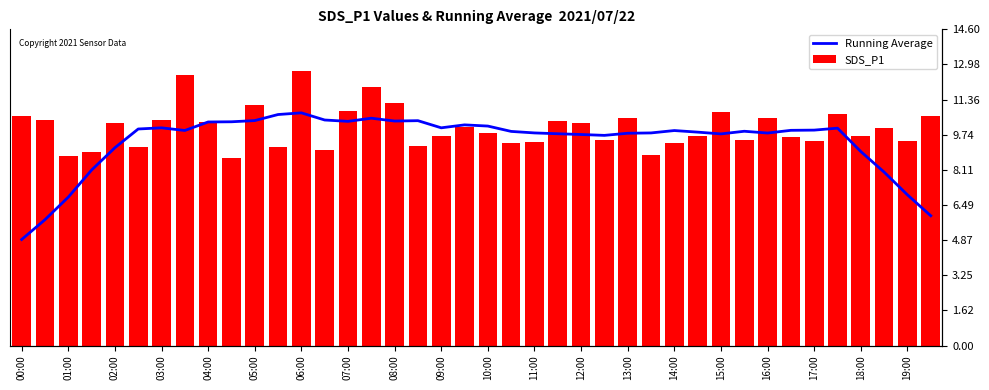

Where does the SDS_P1 series first go above 10?

00:00